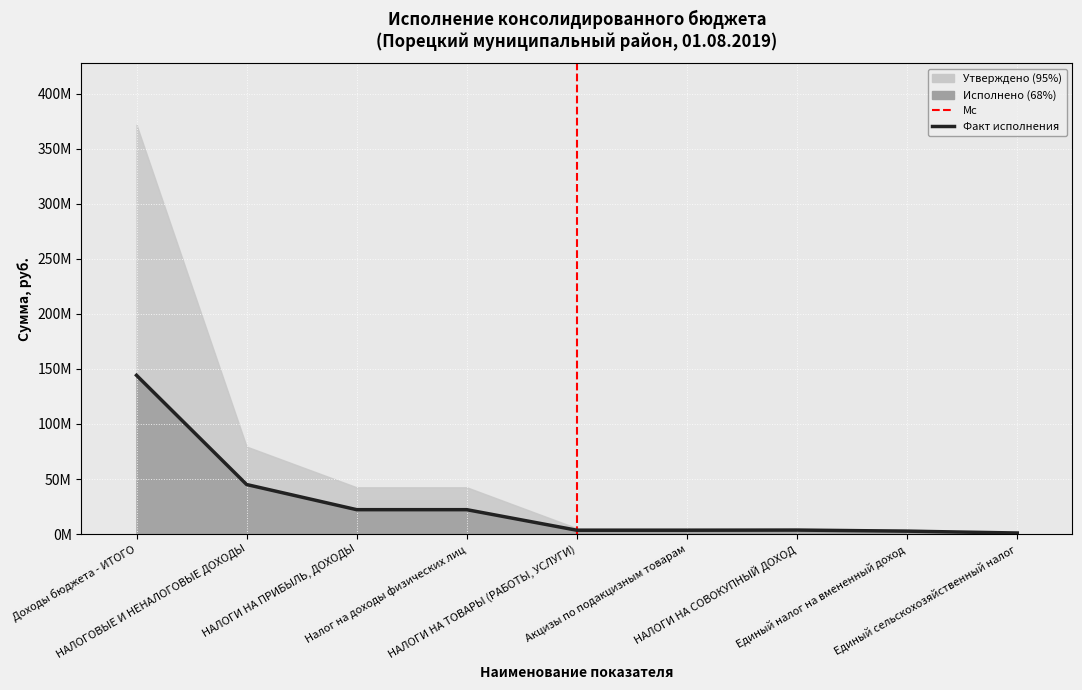

What is the difference between the maximum and minimum values?

143284126.1